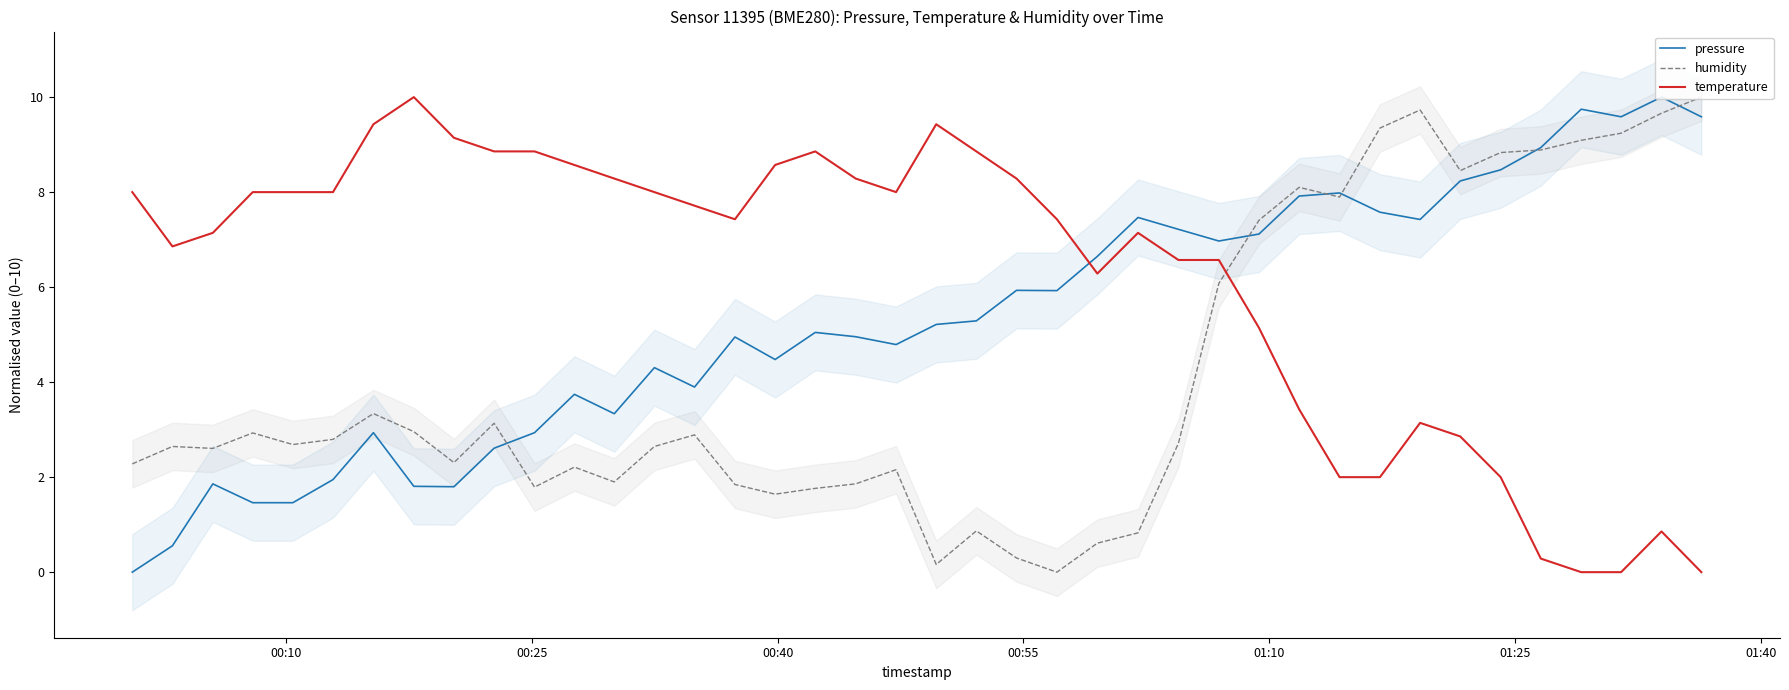

What is the maximum value for temperature?

10.0